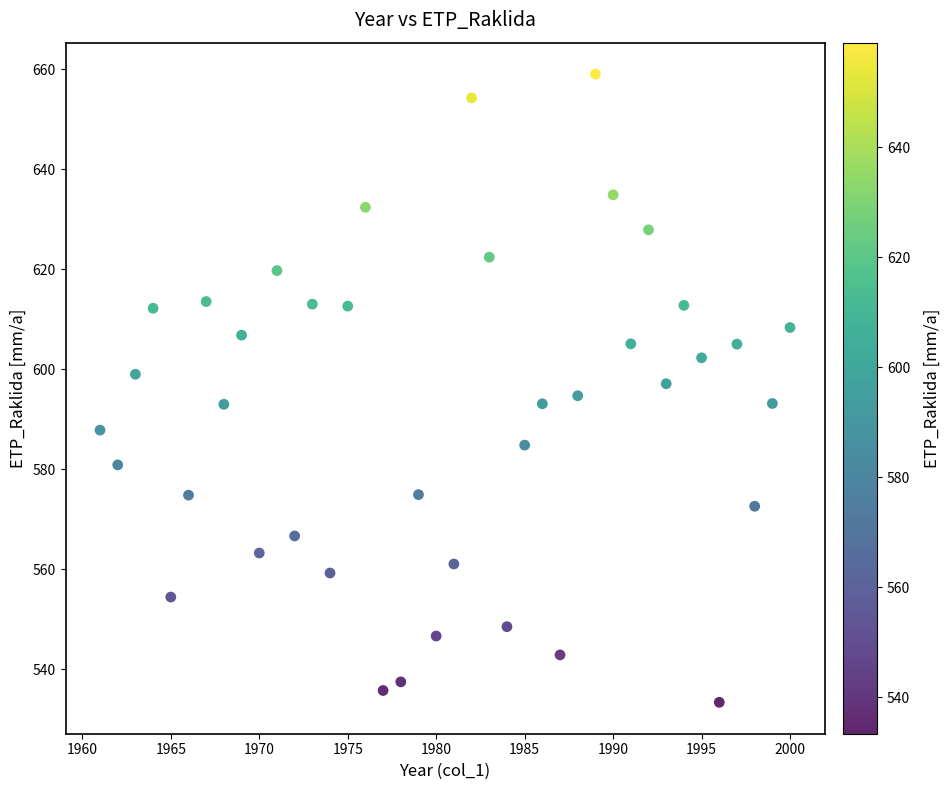

What is the range of Y values (max minus min)?

125.6